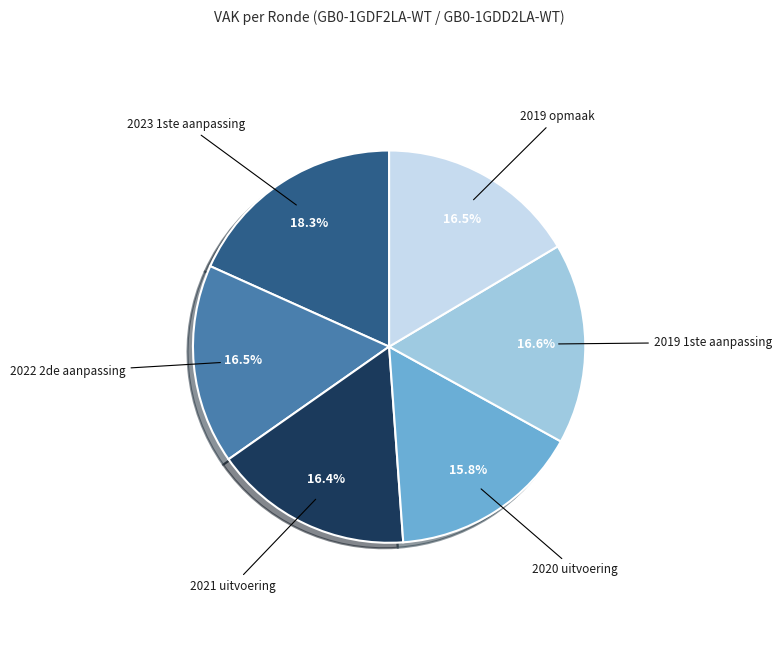

What is the largest slice in the pie chart?

2023 1ste aanpassing